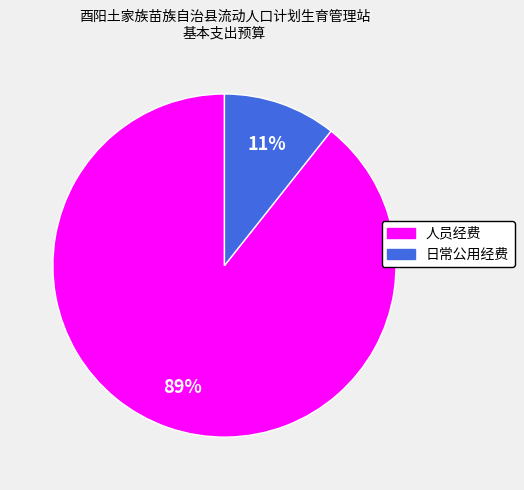

To the nearest percent, what is the combined percentage of 人员经费 and 日常公用经费?

100%